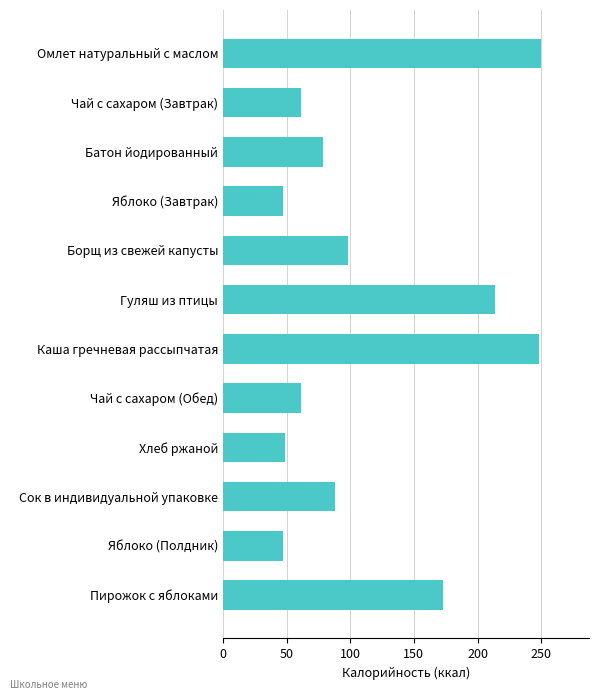

Is it true that the value at Хлеб ржаной is 79?

False